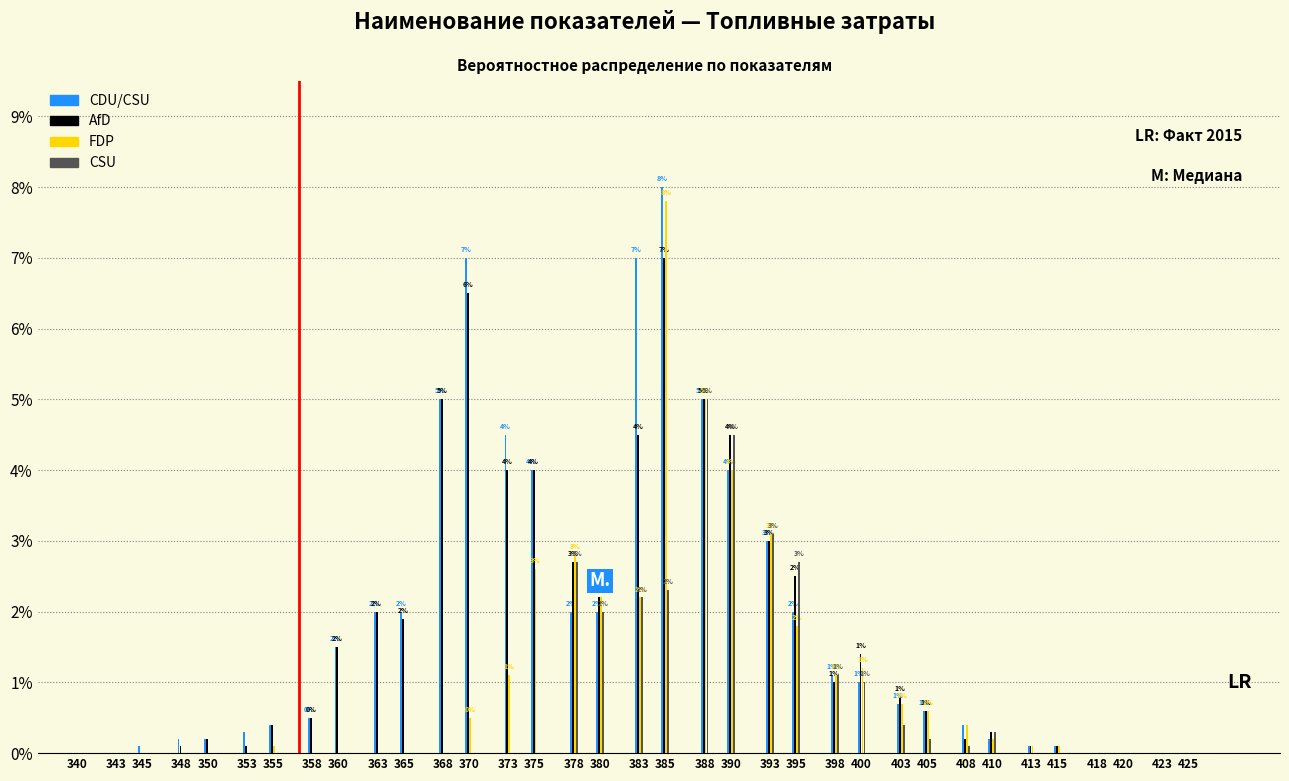

What is the maximum value for CSU?

5.0